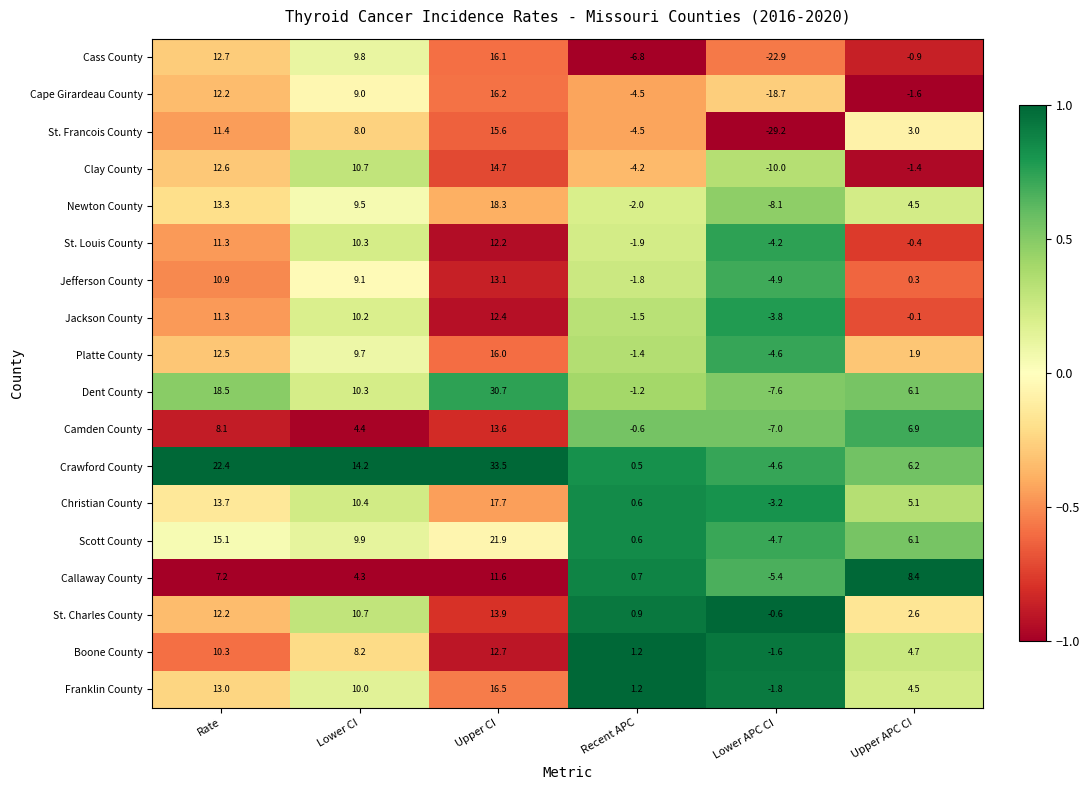

Rank the series by their maximum value, from highest to lowest.

Crawford County, Dent County, Scott County, Newton County, Christian County, Franklin County, Cape Girardeau County, Cass County, Platte County, St. Francois County, Clay County, St. Charles County, Camden County, Jefferson County, Boone County, Jackson County, St. Louis County, Callaway County